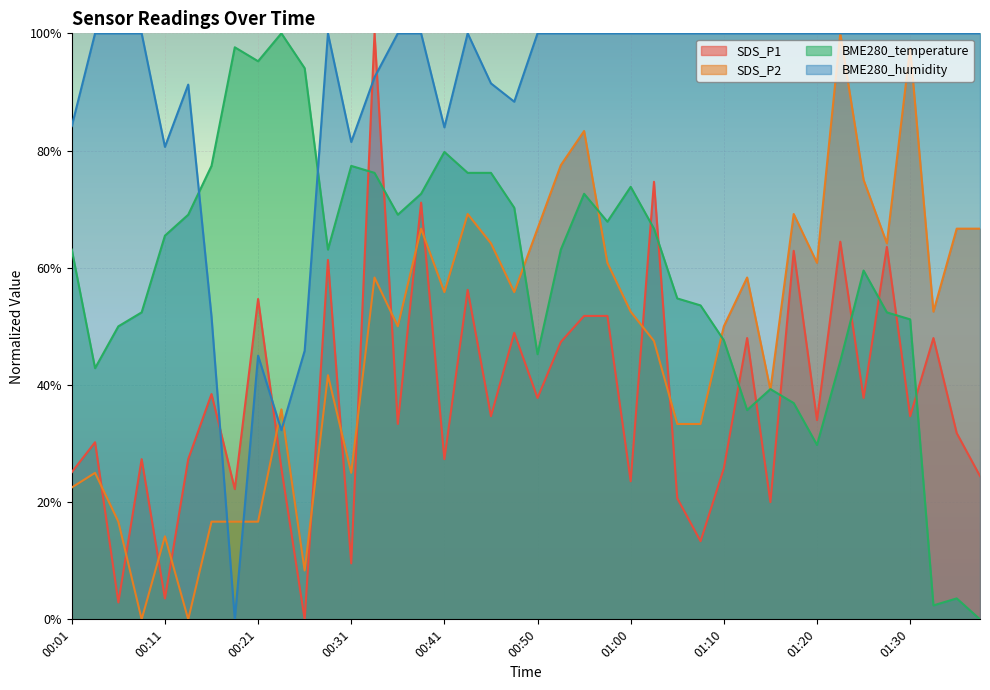

Reading left to right, list all the values displayed in this chart.

SDS_P1: 00:01=25.1	00:04=30.2	00:06=2.9	00:09=27.3	00:11=3.6	00:14=27.3	00:16=38.4	00:19=22.2	00:21=54.7	00:24=25.8	00:26=0.0	00:28=61.3	00:31=9.6	00:33=100.0	00:36=33.3	00:38=71.1	00:41=27.3	00:43=56.2	00:46=34.7	00:48=48.9	00:50=37.8	00:53=47.3	00:55=51.8	00:58=51.8	01:00=23.6	01:03=74.7	01:05=20.7	01:08=13.3	01:10=25.8	01:13=48.0	01:15=20.0	01:18=62.9	01:20=34.0	01:23=64.4	01:25=37.8	01:28=63.6	01:30=34.7	01:32=48.0	01:35=31.8	01:37=24.4
SDS_P2: 00:01=22.5	00:04=25.0	00:06=16.7	00:09=0.0	00:11=14.2	00:14=0.0	00:16=16.7	00:19=16.7	00:21=16.7	00:24=35.8	00:26=8.3	00:28=41.7	00:31=25.0	00:33=58.3	00:36=50.0	00:38=66.7	00:41=55.8	00:43=69.2	00:46=64.2	00:48=55.8	00:50=66.7	00:53=77.5	00:55=83.3	00:58=60.8	01:00=52.5	01:03=47.5	01:05=33.3	01:08=33.3	01:10=50.0	01:13=58.3	01:15=39.2	01:18=69.2	01:20=60.8	01:23=100.0	01:25=75.0	01:28=64.2	01:30=97.5	01:32=52.5	01:35=66.7	01:37=66.7
BME280_temperature: 00:01=63.1	00:04=42.9	00:06=50.0	00:09=52.4	00:11=65.5	00:14=69.0	00:16=77.4	00:19=97.6	00:21=95.2	00:24=100.0	00:26=94.0	00:28=63.1	00:31=77.4	00:33=76.2	00:36=69.0	00:38=72.6	00:41=79.8	00:43=76.2	00:46=76.2	00:48=70.2	00:50=45.2	00:53=63.1	00:55=72.6	00:58=67.9	01:00=73.8	01:03=66.7	01:05=54.8	01:08=53.6	01:10=47.6	01:13=35.7	01:15=39.3	01:18=36.9	01:20=29.8	01:23=44.0	01:25=59.5	01:28=52.4	01:30=51.2	01:32=2.4	01:35=3.6	01:37=0.0
BME280_humidity: 00:01=84.2	00:04=100.0	00:06=100.0	00:09=100.0	00:11=80.6	00:14=91.2	00:16=51.7	00:19=0.0	00:21=45.0	00:24=32.3	00:26=45.8	00:28=100.0	00:31=81.5	00:33=92.5	00:36=100.0	00:38=100.0	00:41=84.0	00:43=100.0	00:46=91.5	00:48=88.3	00:50=100.0	00:53=100.0	00:55=100.0	00:58=100.0	01:00=100.0	01:03=100.0	01:05=100.0	01:08=100.0	01:10=100.0	01:13=100.0	01:15=100.0	01:18=100.0	01:20=100.0	01:23=100.0	01:25=100.0	01:28=100.0	01:30=100.0	01:32=100.0	01:35=100.0	01:37=100.0